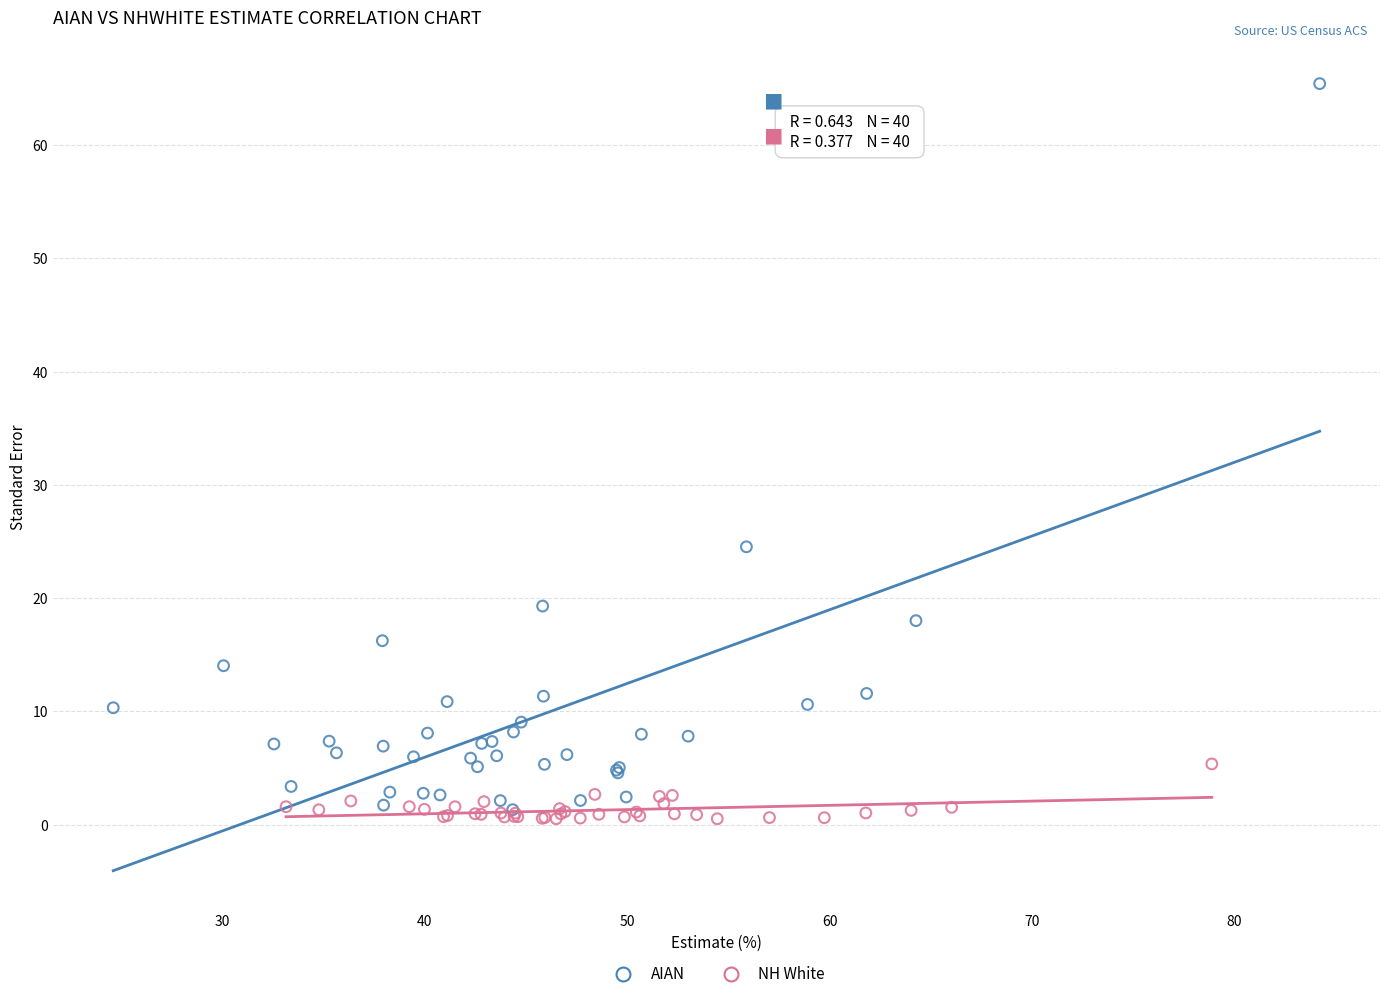

Which series contains the lowest Y value?

NH White